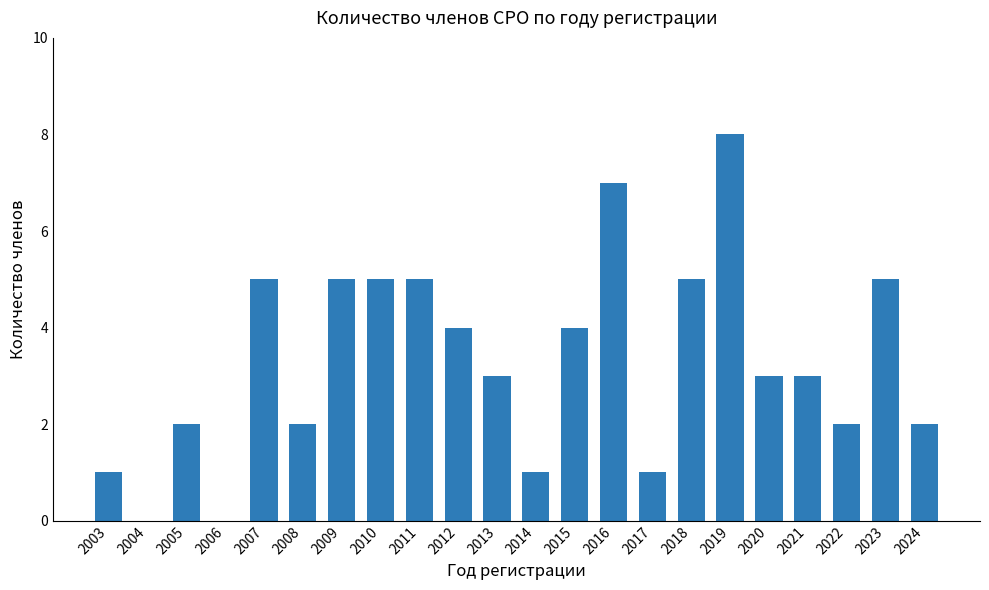

Approximately how many times larger is the value at 2007 compared to 2023?

1.0